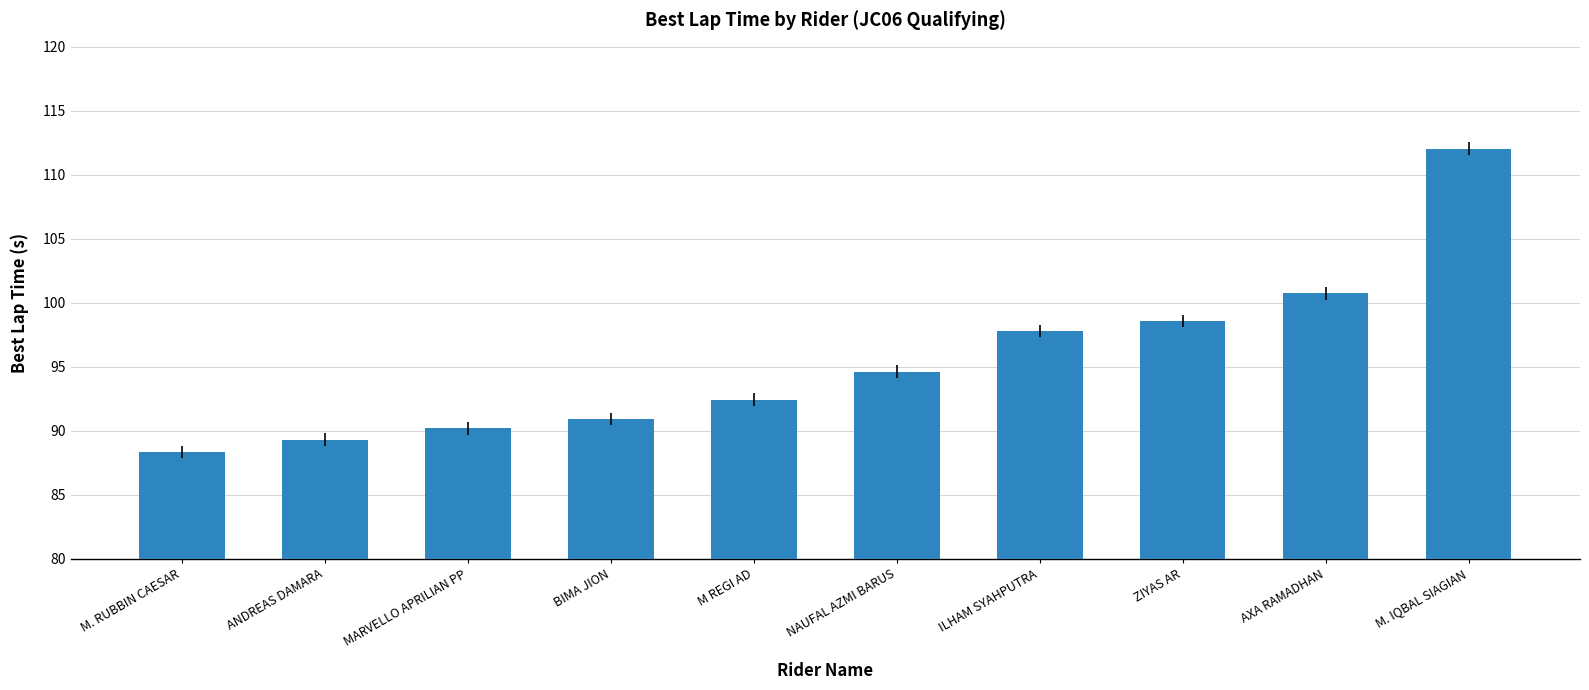

Read the value at ILHAM SYAHPUTRA.

97.8